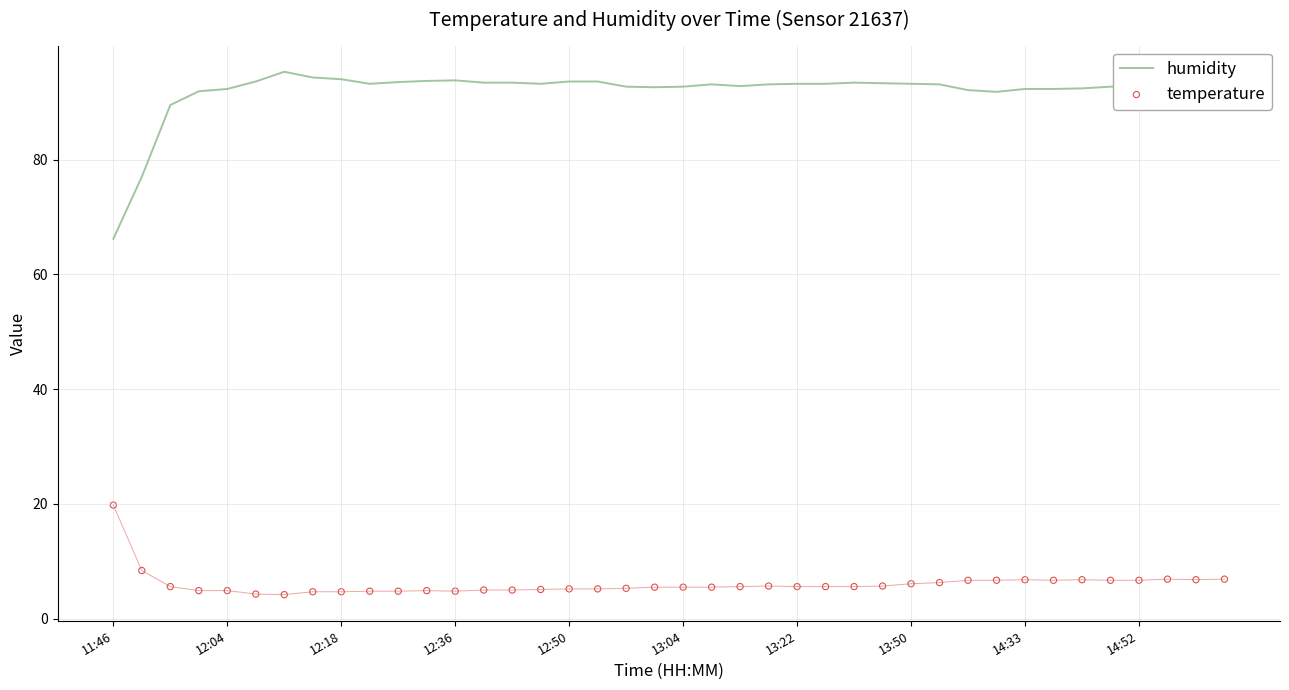

At which category is the sum across all series the highest?

13:22